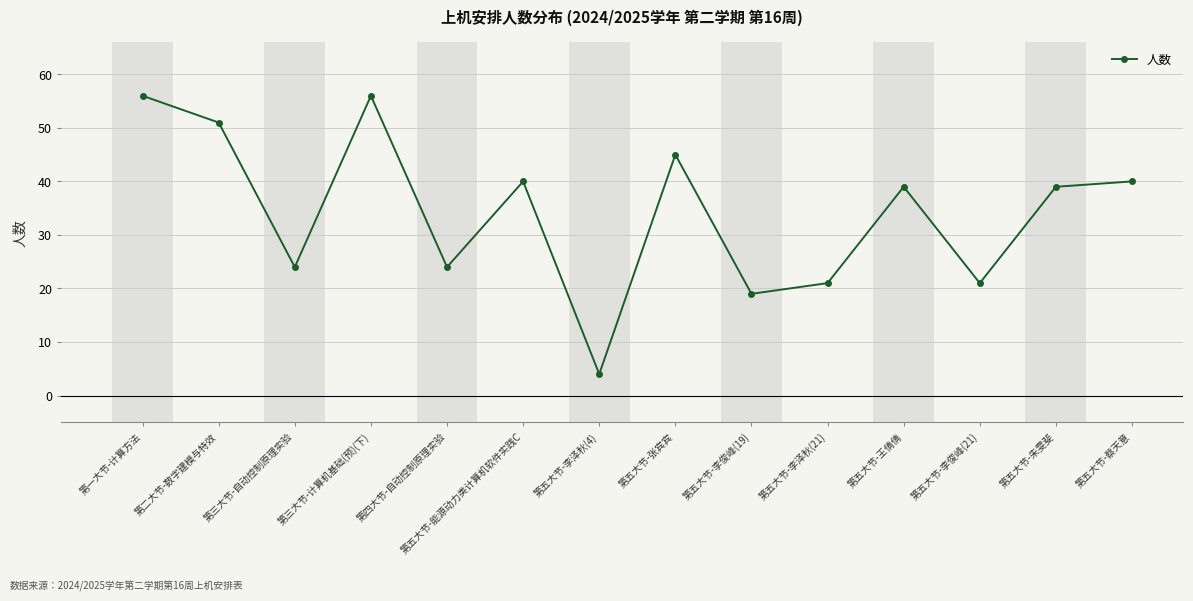

At which category does the data reach its first local peak?

第三大节-计算机基础(预)(下)